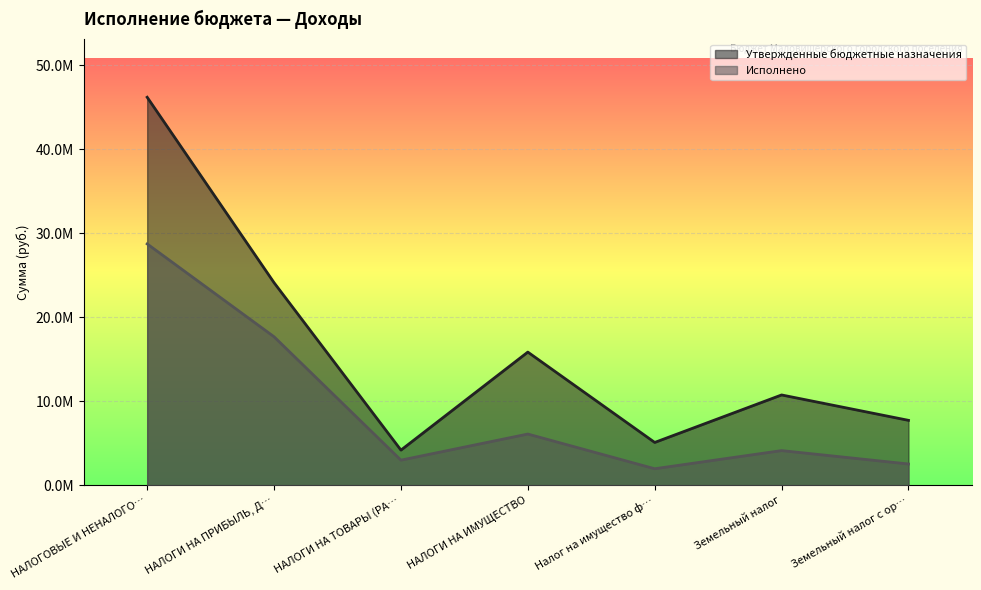

At which label is Утвержденные бюджетные назначения closest to 25192050?

НАЛОГИ НА ПРИБЫЛЬ, Д…